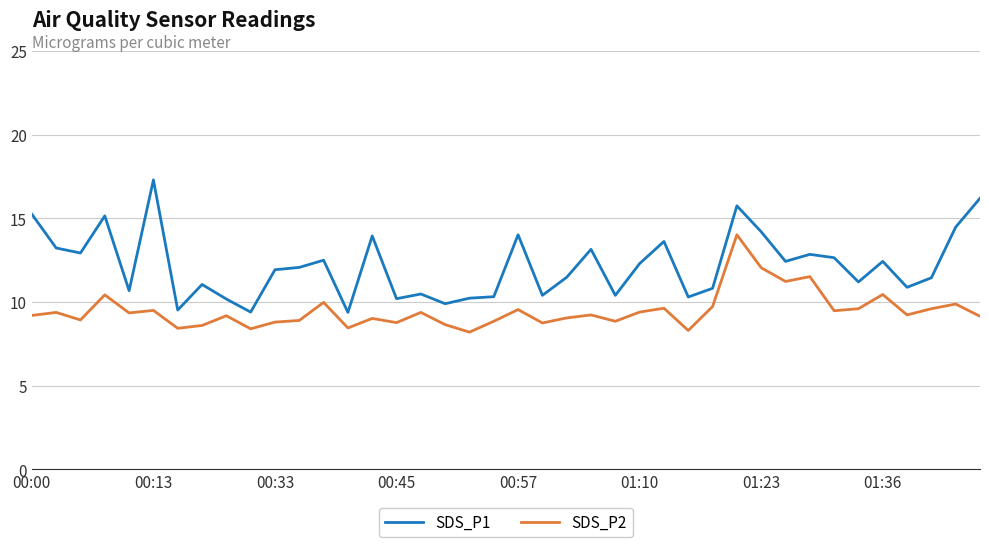

True or false: SDS_P2 has more than 1 interior local peaks.

True